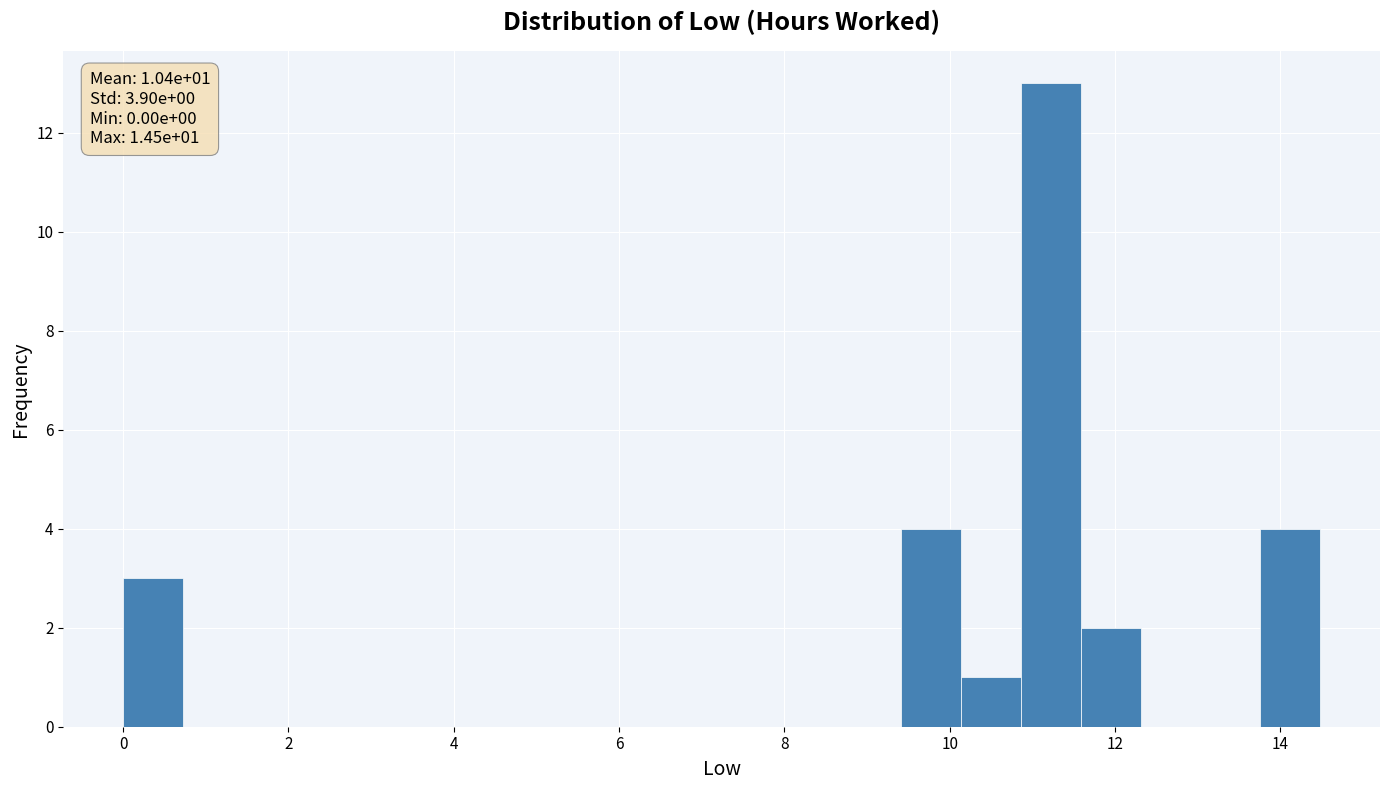

Read against the x-axis, roughly where is the centre of the tallest bar?

11.2